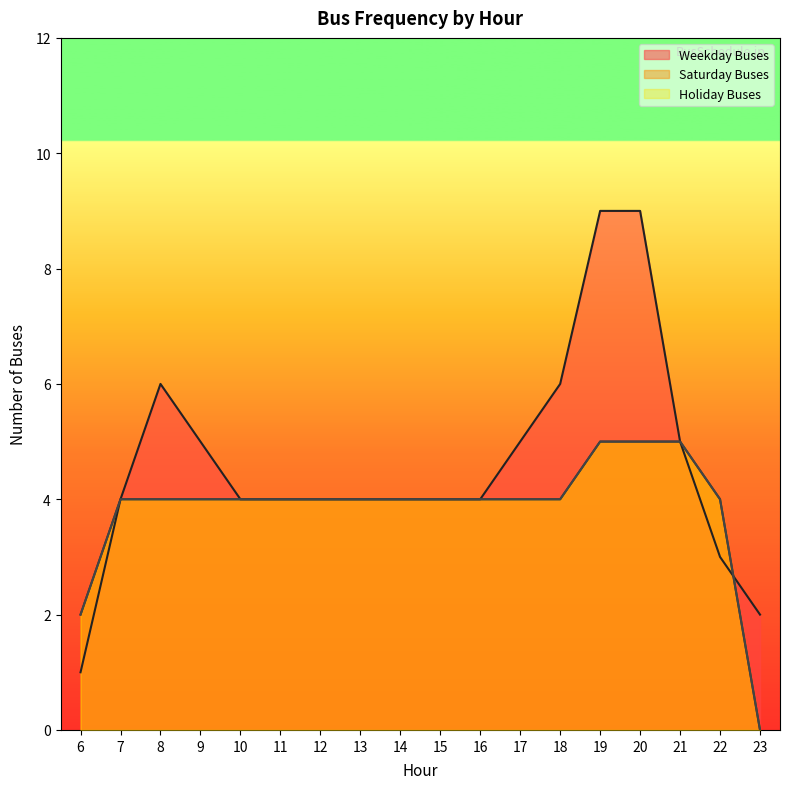

How many interior local peaks does the Weekday Buses series have?

1